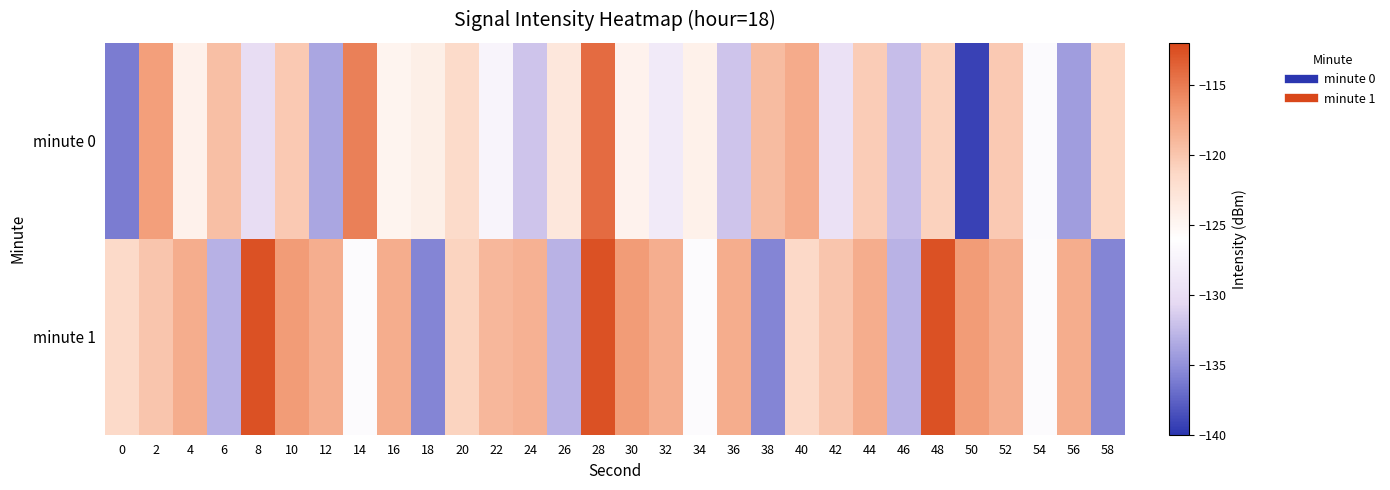

What is the greatest value displayed?

-112.6